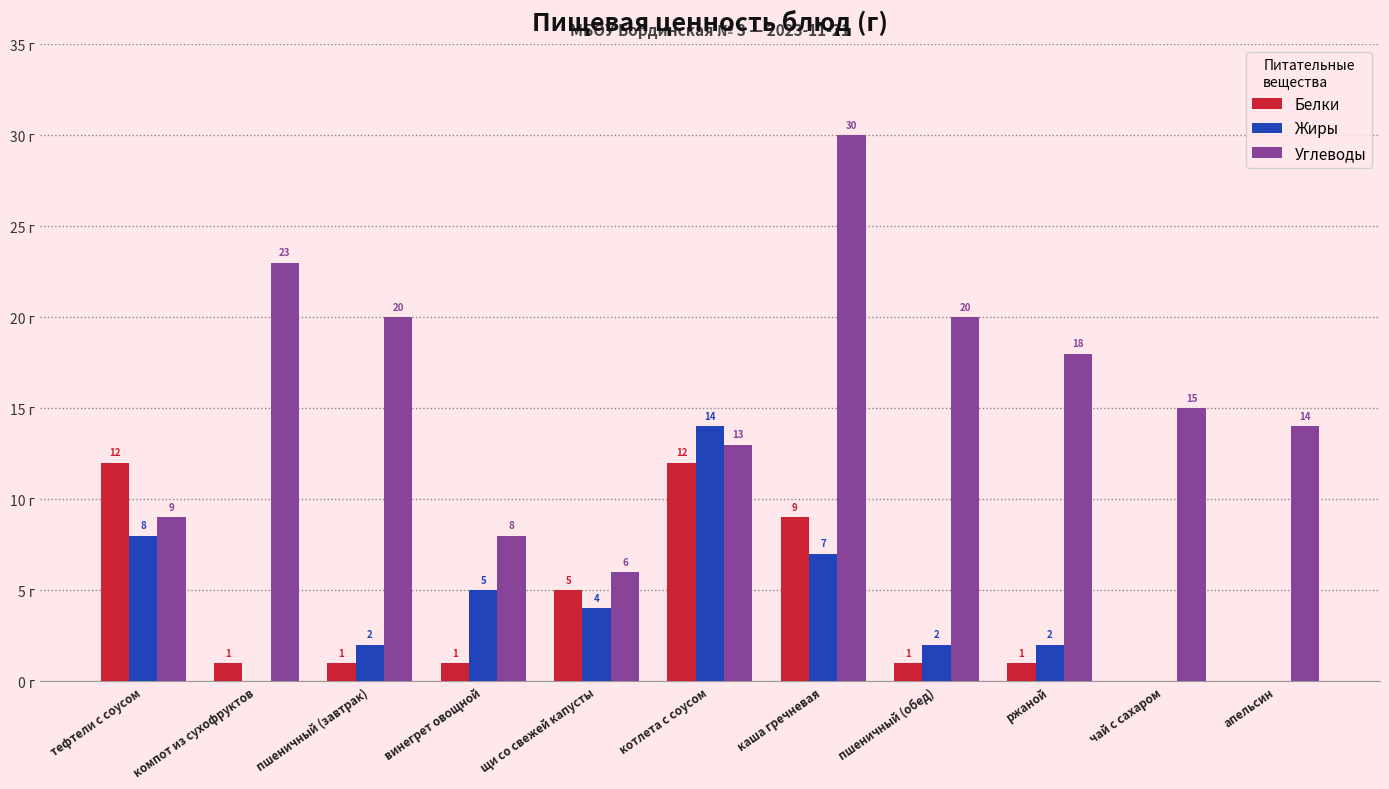

Where is Углеводы nearest to the value 18?

ржаной